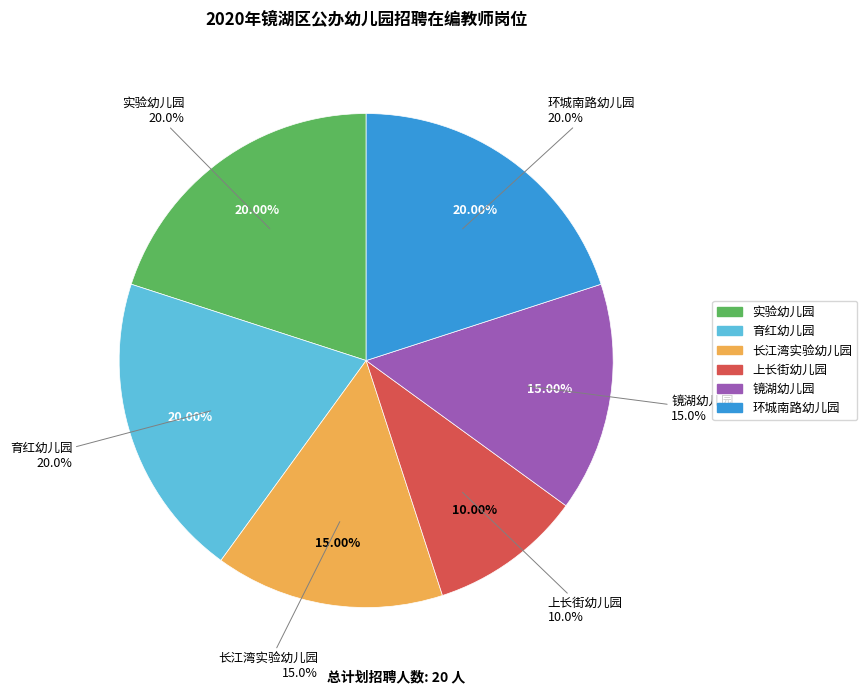

To the nearest percent, what is the difference between the largest and smallest slice percentages?

10%